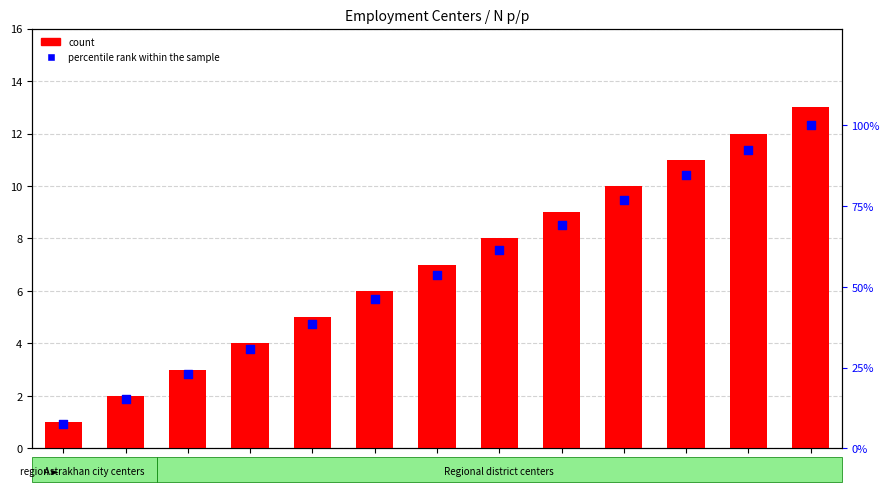

At how many categories does at least one series exceed 32?

9